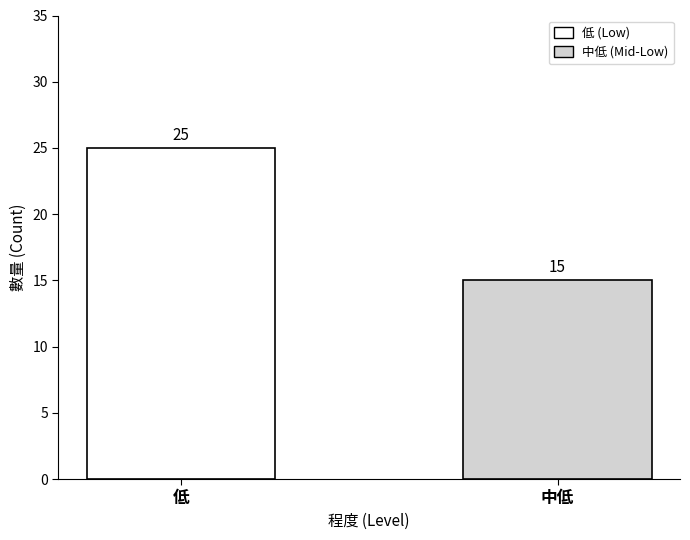

What is the sum of all values?

40